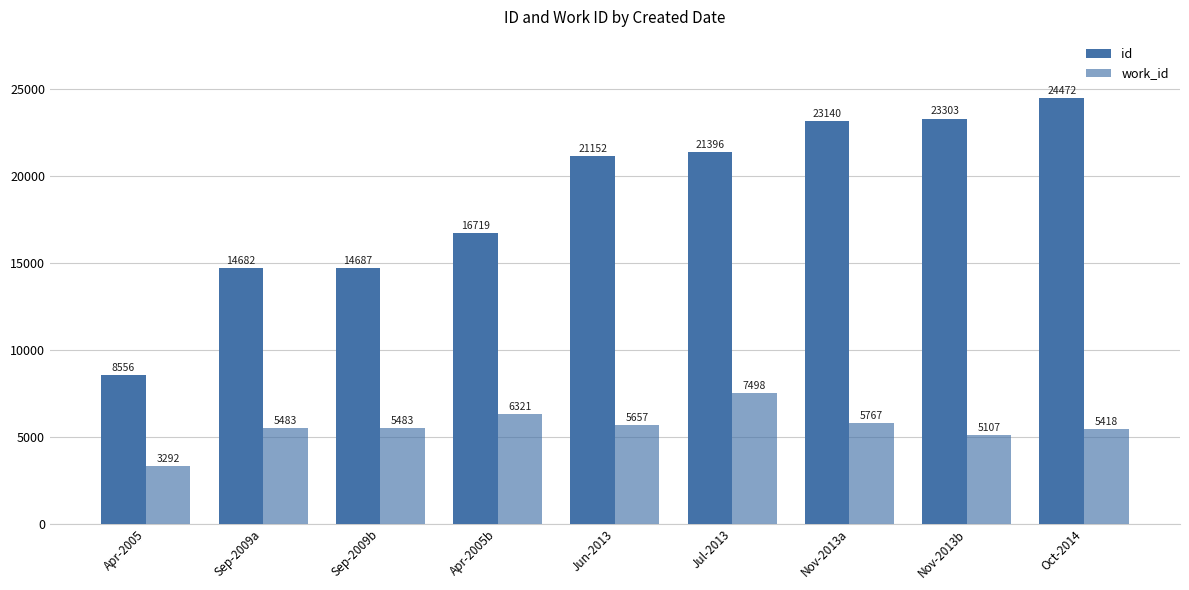

How many series are shown in this chart?

2